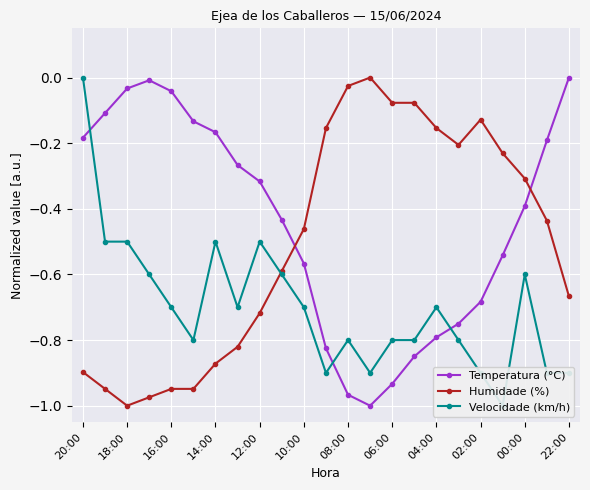

How many series are shown in this chart?

3